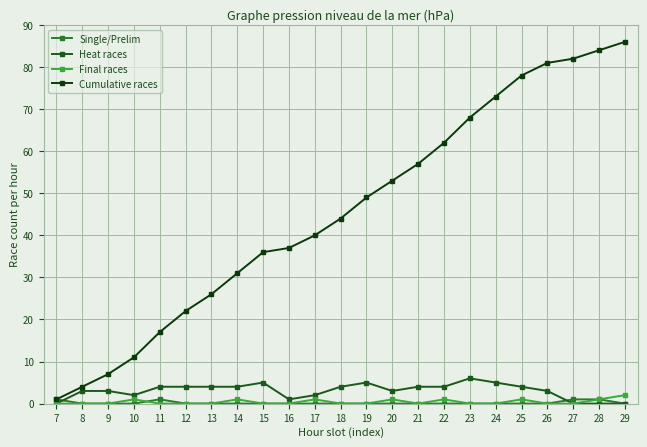

The value of Cumulative races at 23 is 100. True or false?

False